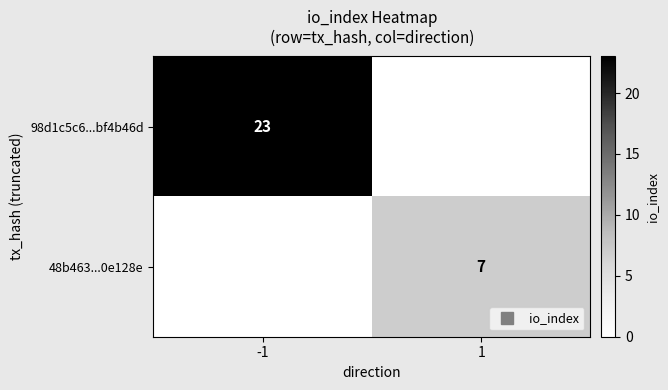

Which series changed the most between -1 and 1?

98d1c5c6...bf4b46d